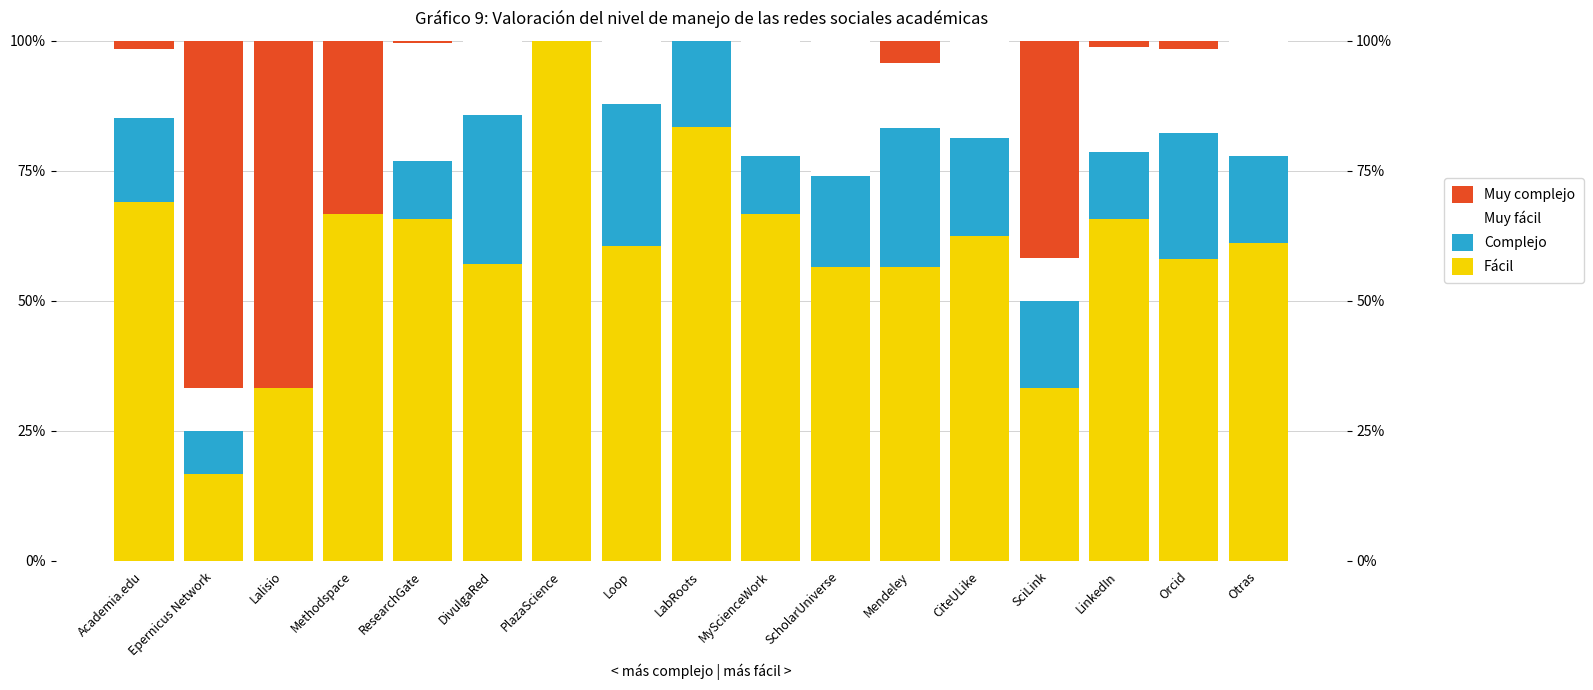

Is the value of Fácil at DivulgaRed greater than the value of Muy complejo at Academia.edu?

Yes